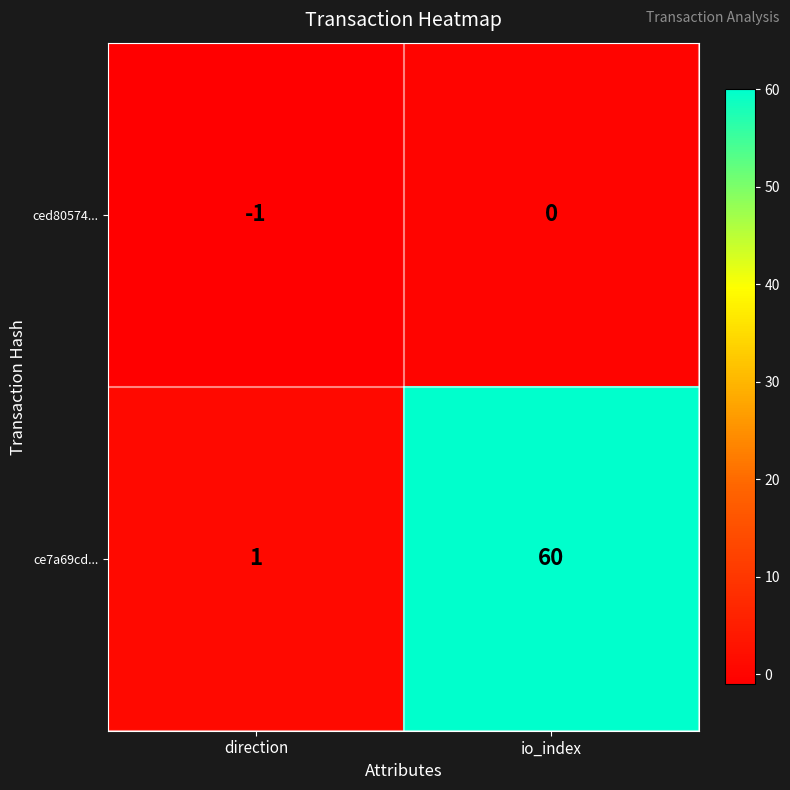

What is the maximum value shown in the chart?

60